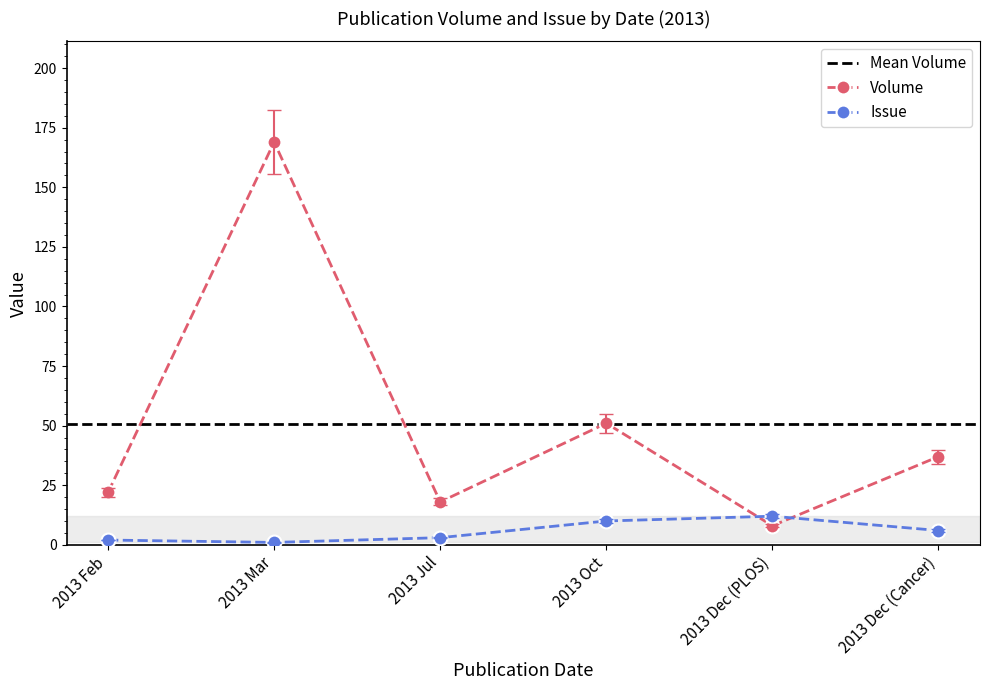

How many series are shown in this chart?

2